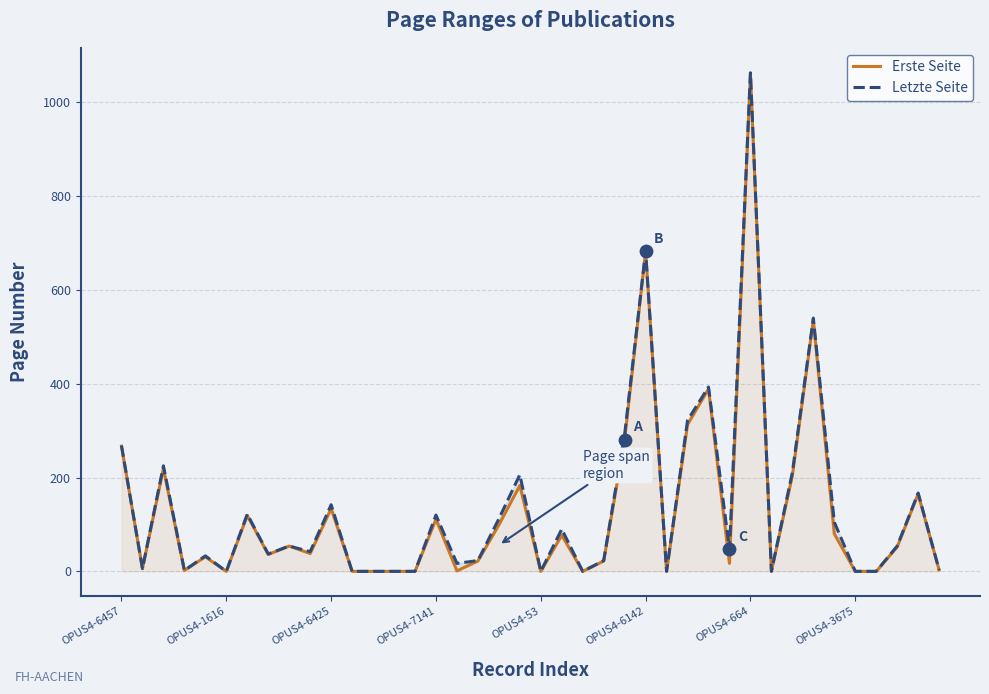

Is the value of Erste Seite at 38 greater than the value of Letzte Seite at 25?

No